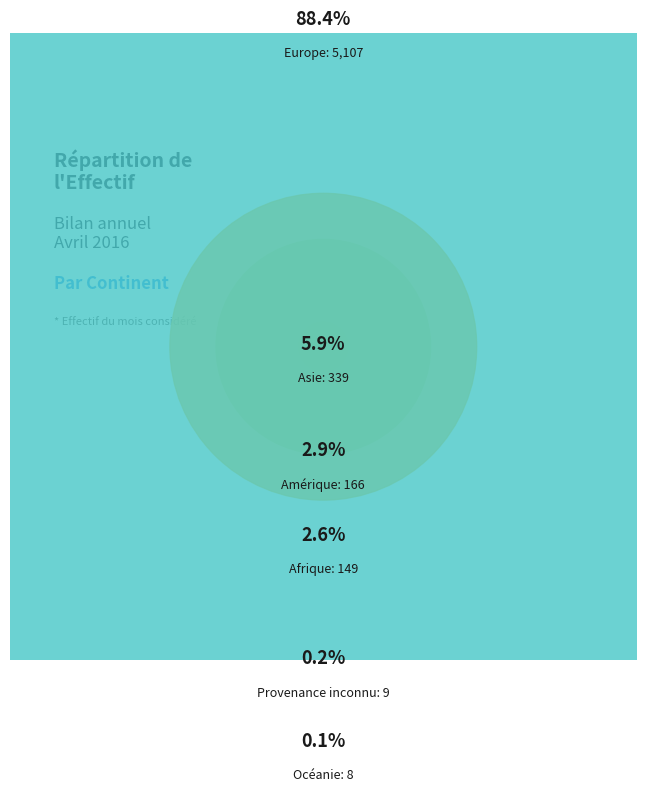

Which category has the biggest portion of the pie?

Europe